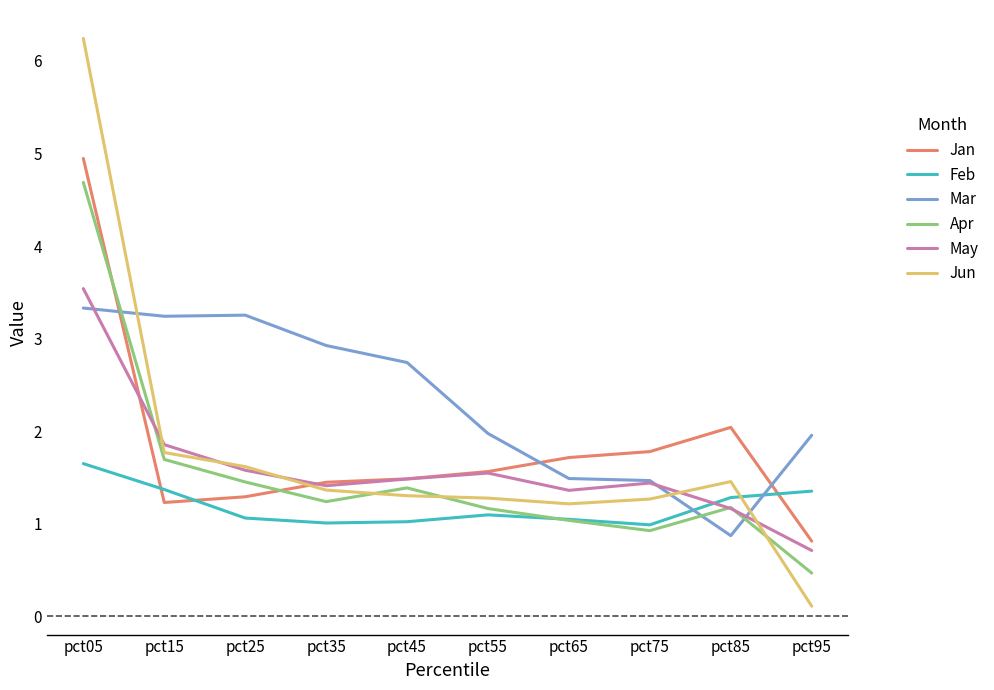

Where do May and Feb first cross each other?

pct75 and pct85